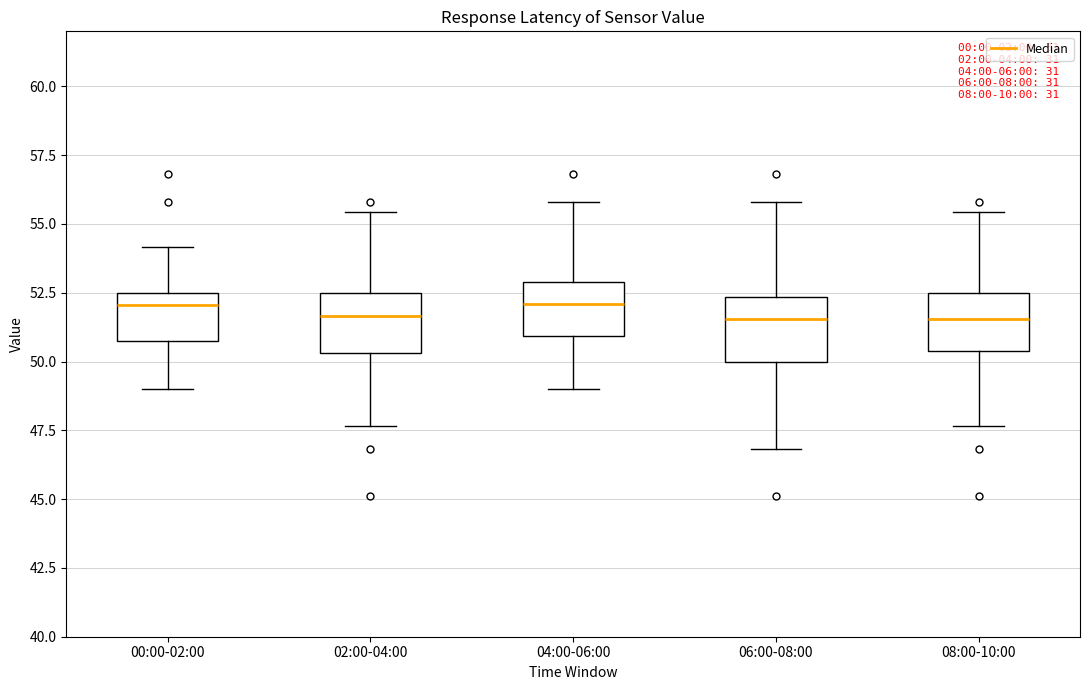

Reading left to right, read every box against the y-axis: the position of its median line, the range the box covers, and the ends of its whiskers. The values are not printed on the chart, so give them approximately, as read against the axis.

00:00-02:00: median 52.0, box 50.5 to 52.5, whiskers 49.0 to 54.0
02:00-04:00: median 51.5, box 50.5 to 52.5, whiskers 47.5 to 55.5
04:00-06:00: median 52.0, box 51.0 to 53.0, whiskers 49.0 to 56.0
06:00-08:00: median 51.5, box 50.0 to 52.5, whiskers 47.0 to 56.0
08:00-10:00: median 51.5, box 50.5 to 52.5, whiskers 47.5 to 55.5